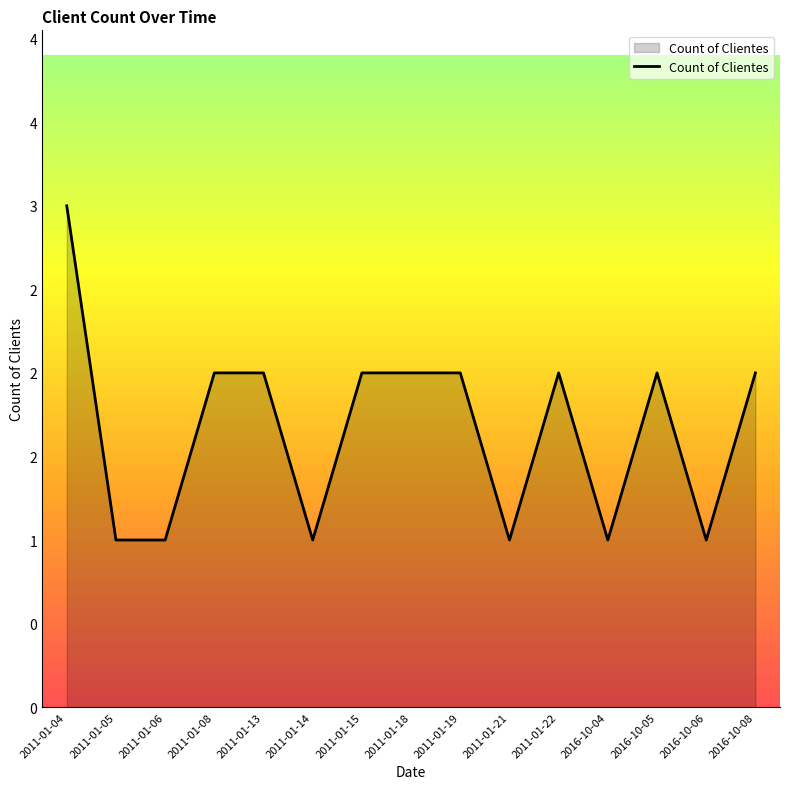

What is the sum of all values?

25